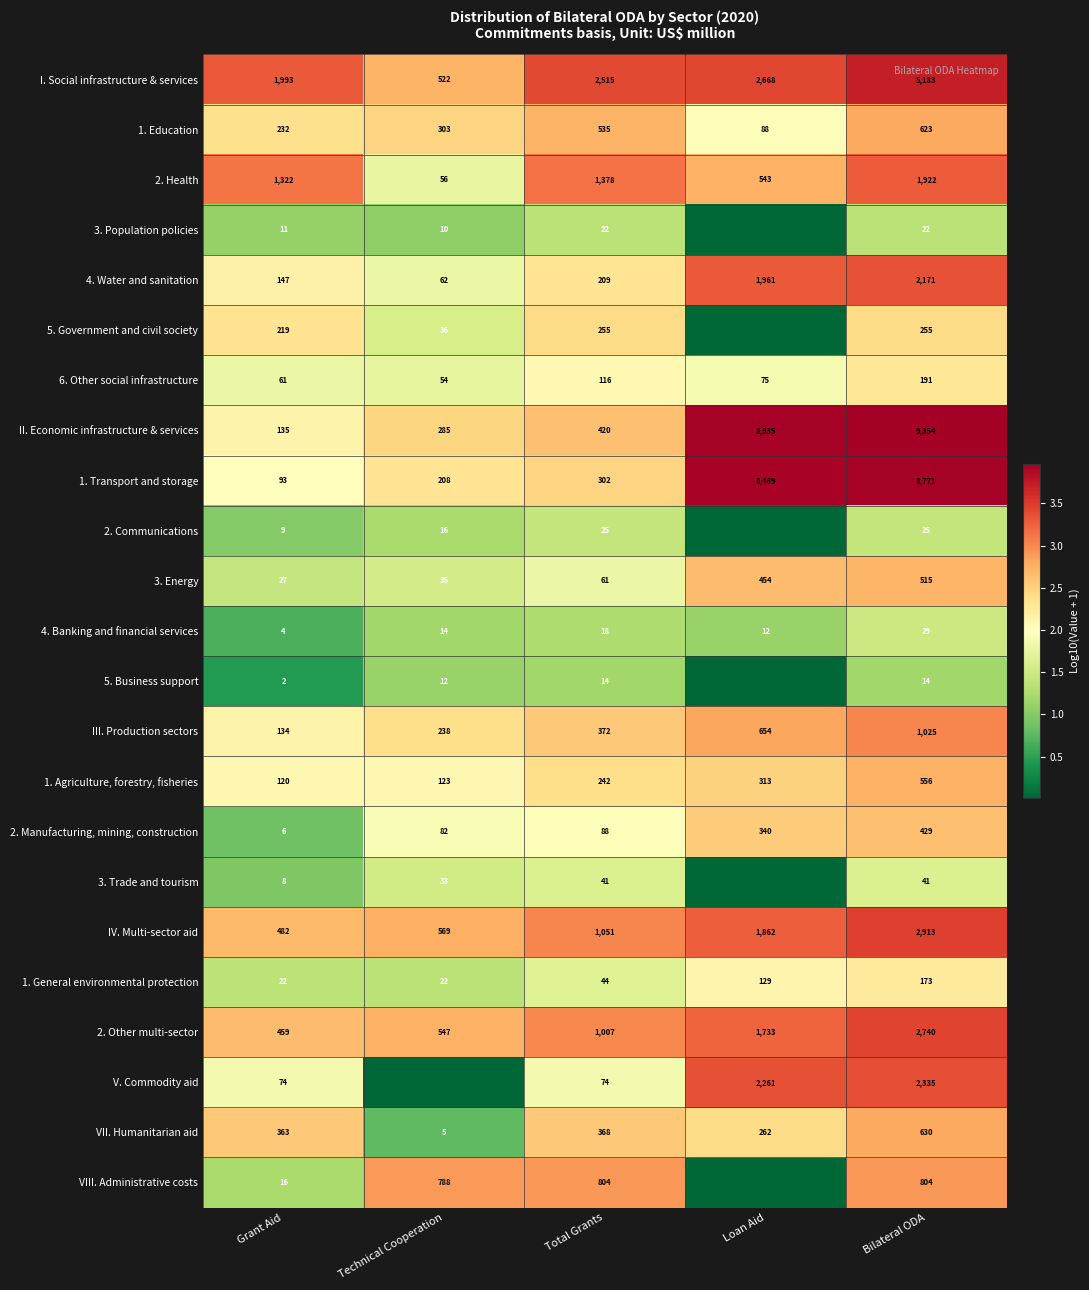

Which series changed the most between Total Grants and Bilateral ODA?

II. Economic infrastructure & services